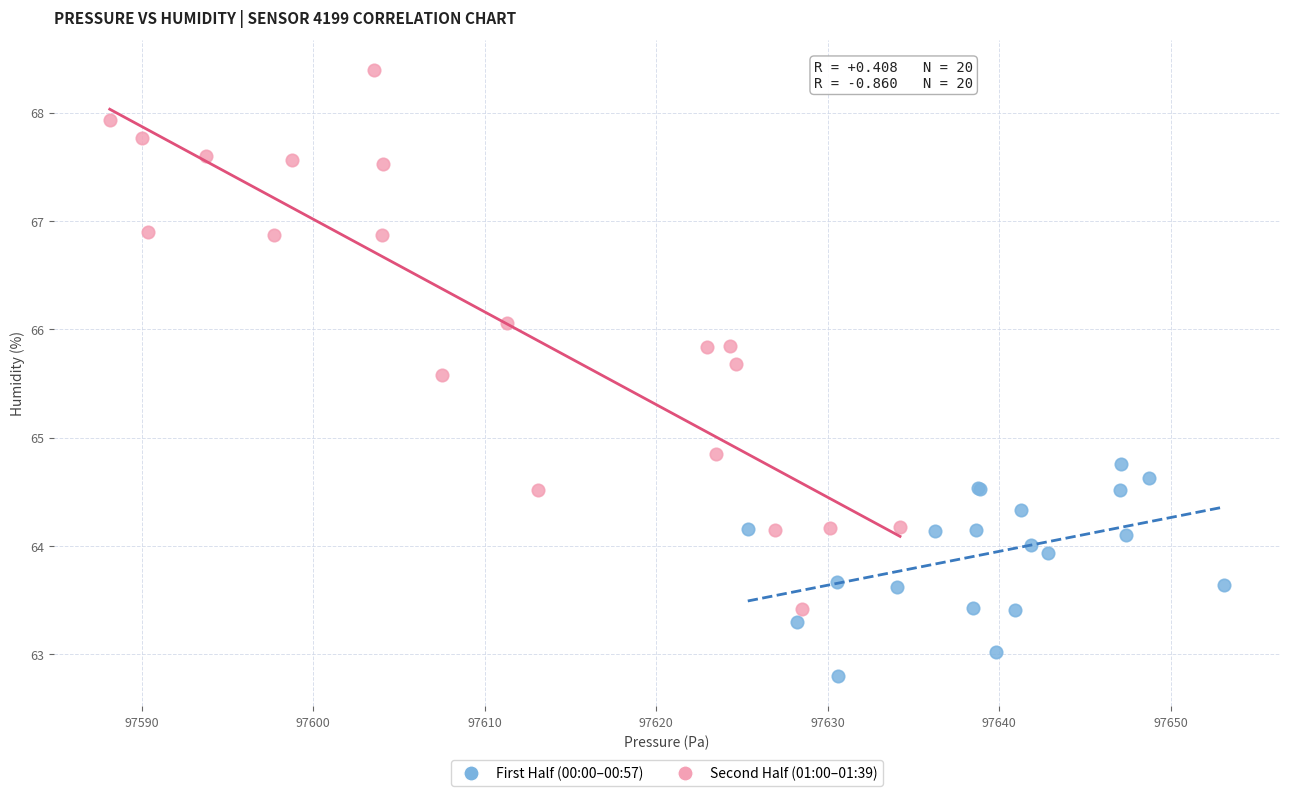

Which series contains the highest Y value?

Second Half (01:00–01:39)